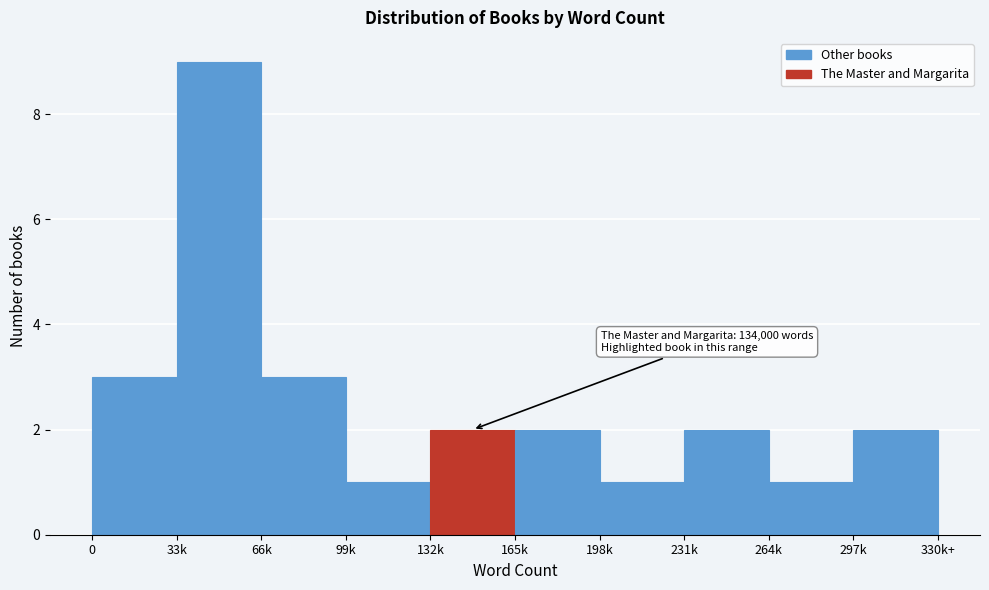

Reading left to right, list all the values displayed in this chart.

3	9	3	1	2	2	1	2	1	2